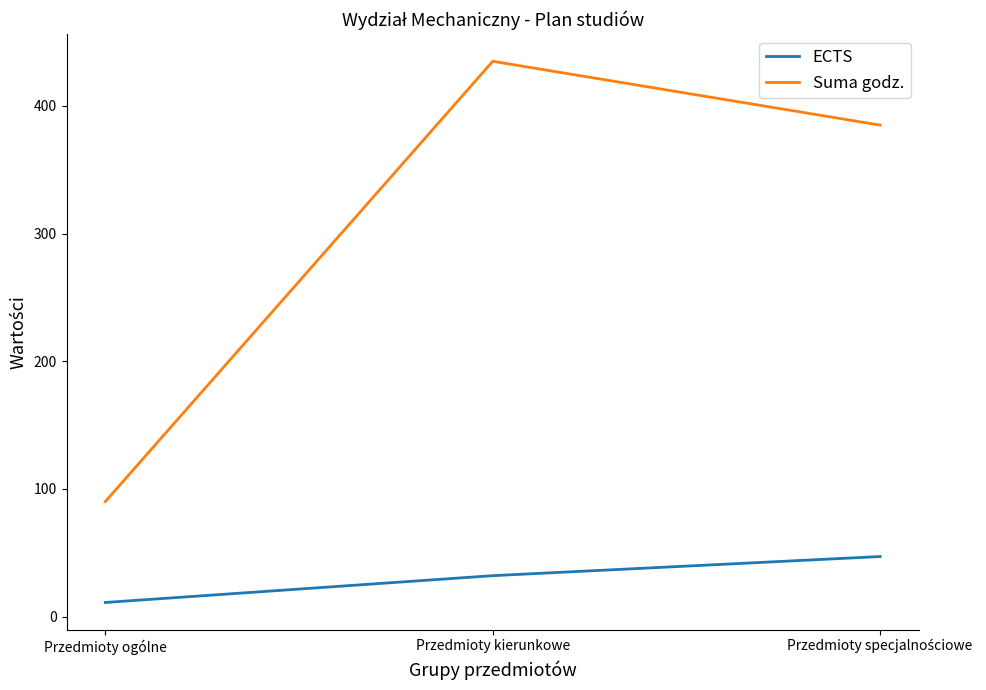

How many categories are shown in the chart?

3